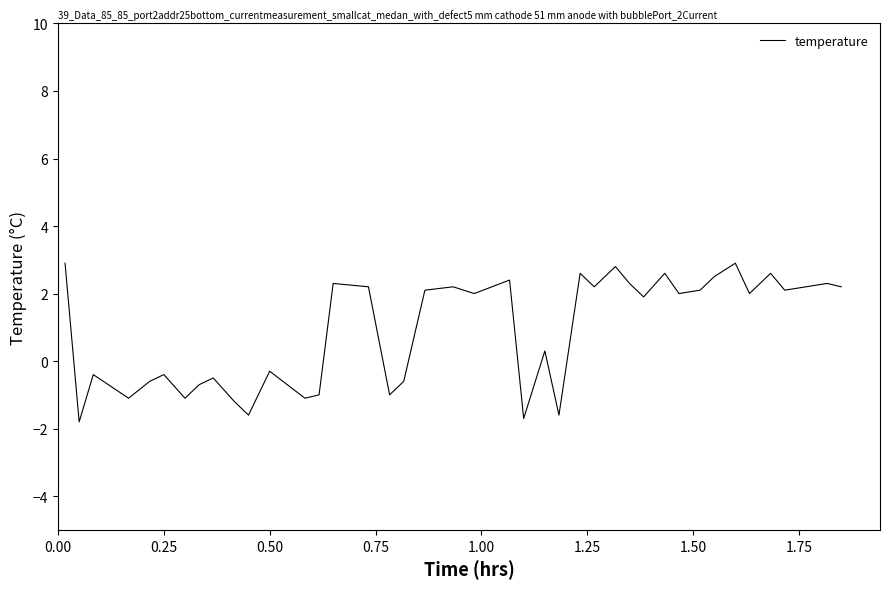

What is the minimum value shown in the chart?

-1.8